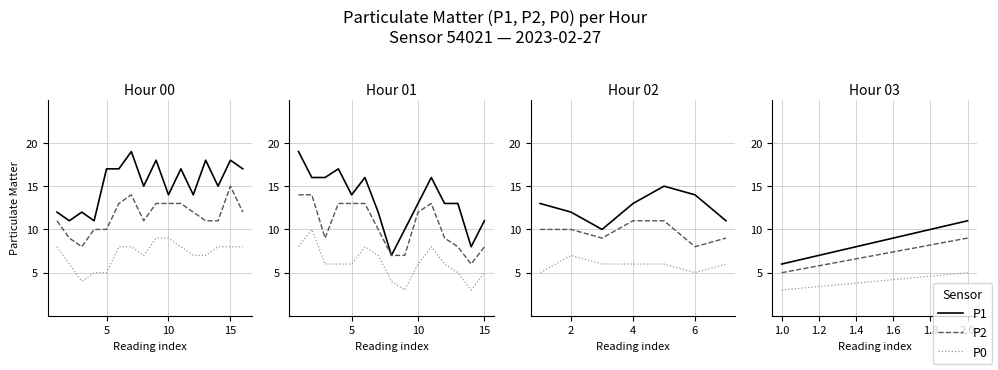

The value of P2 at 1.0 is 3. True or false?

False